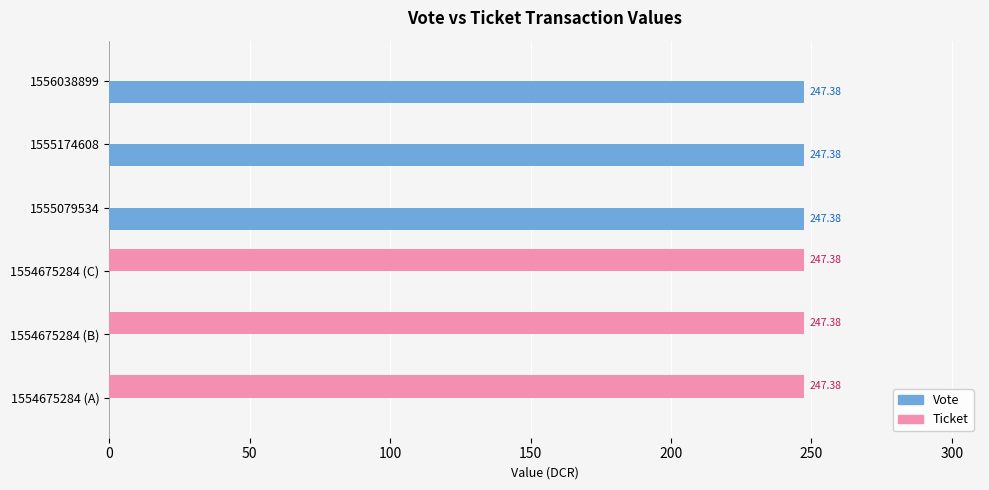

What is the sum of all Vote values?

742.1